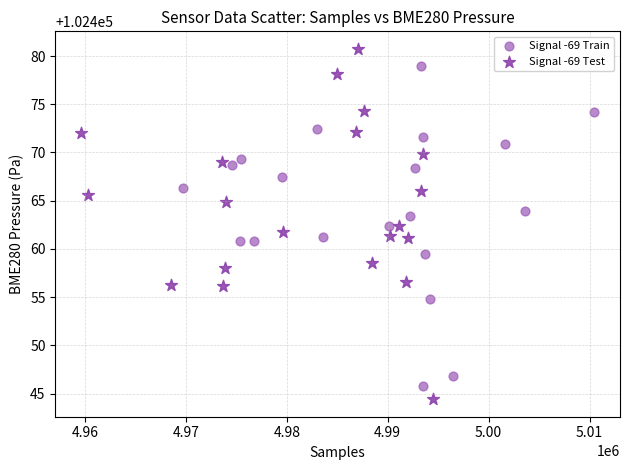

Which series contains the highest Y value?

Signal -69 Test